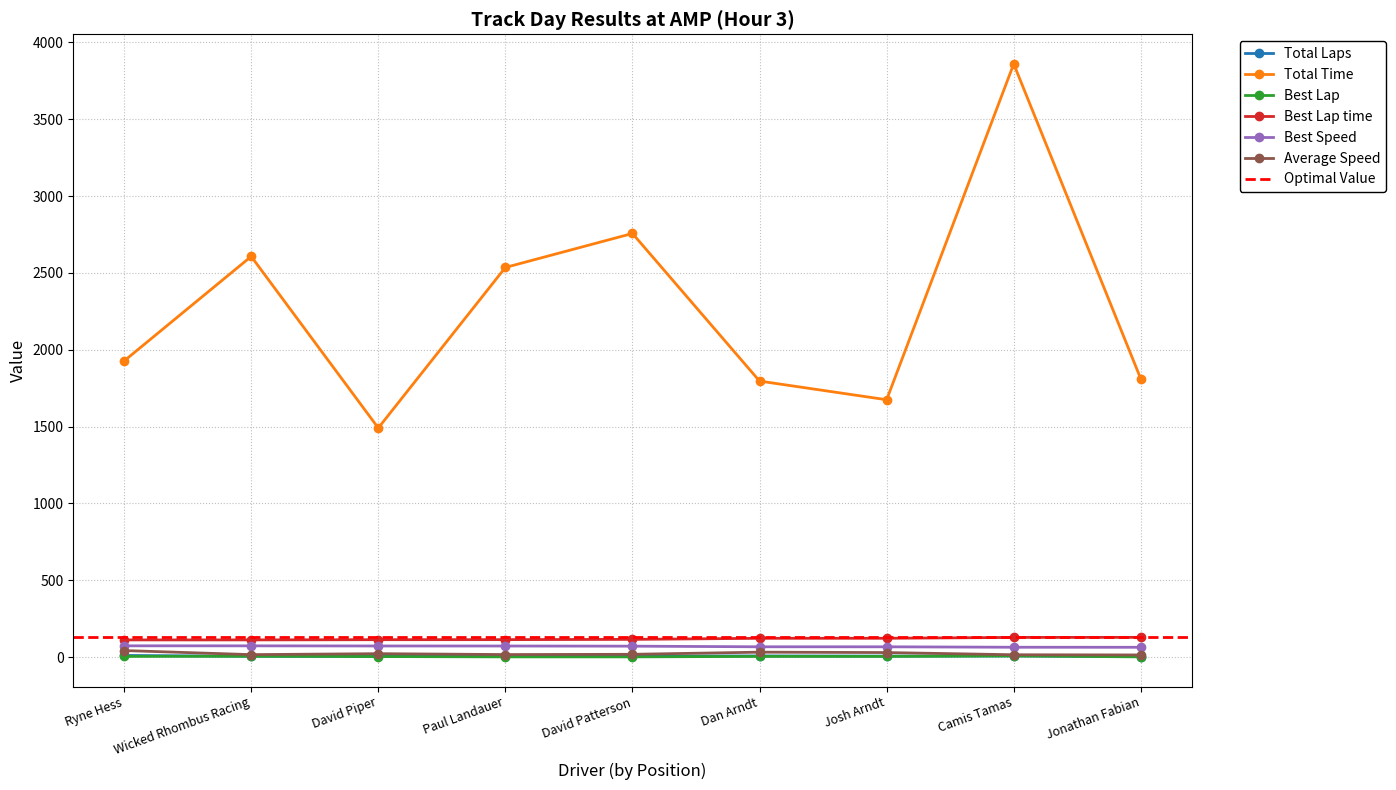

Reading right to left, list all the values displayed in this chart.

Total Laps: 3.0	7.0	6.0	7.0	6.0	5.0	4.0	5.0	10.0
Total Time: 1809.8	3859.3	1674.2	1795.6	2756.2	2535.0	1490.4	2606.7	1926.6
Best Lap: 1.0	7.0	4.0	4.0	1.0	1.0	3.0	5.0	4.0
Best Lap time: 127.9	127.5	121.9	121.7	114.8	113.1	112.8	111.4	111.2
Best Speed: 63.3	63.5	66.4	66.5	70.6	71.6	71.8	72.7	72.8
Average Speed: 13.4	14.7	29.0	31.6	17.6	16.0	21.7	15.5	42.0